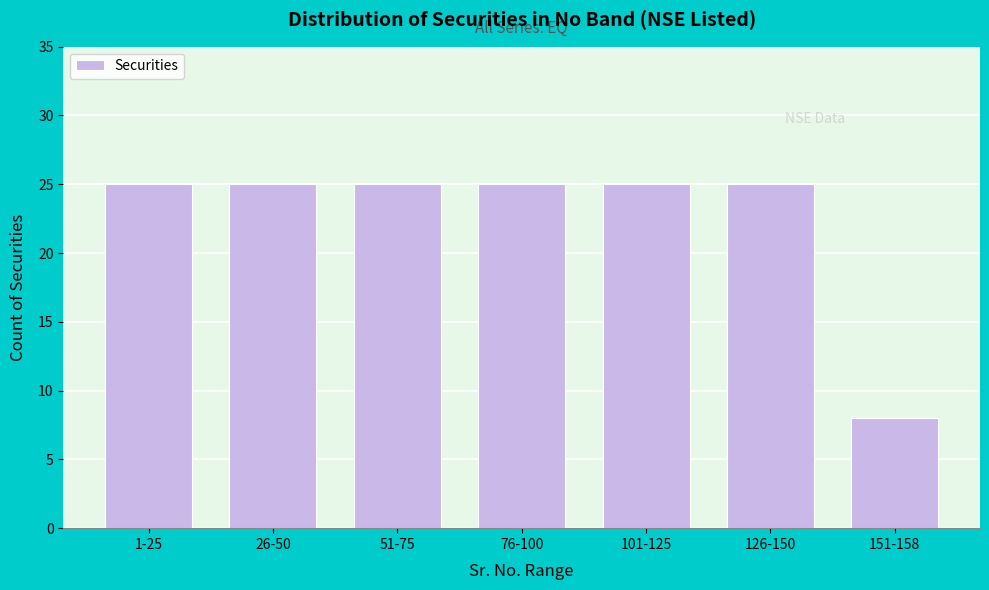

Reading left to right, list all the values displayed in this chart.

25	25	25	25	25	25	8